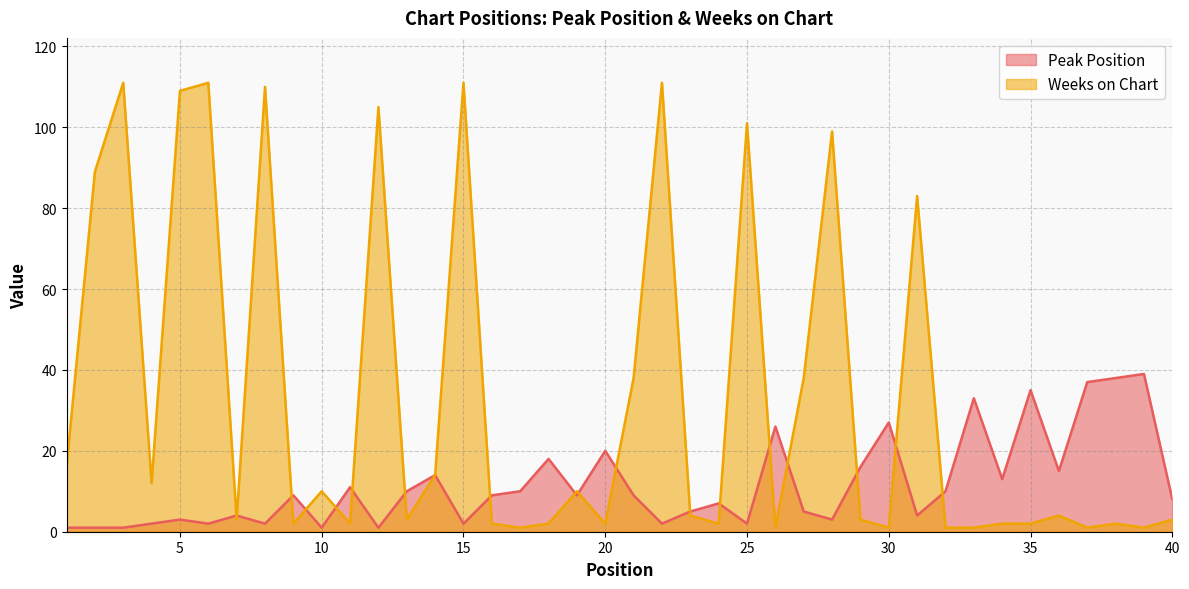

What are all the series names shown in the legend?

Peak Position, Weeks on Chart